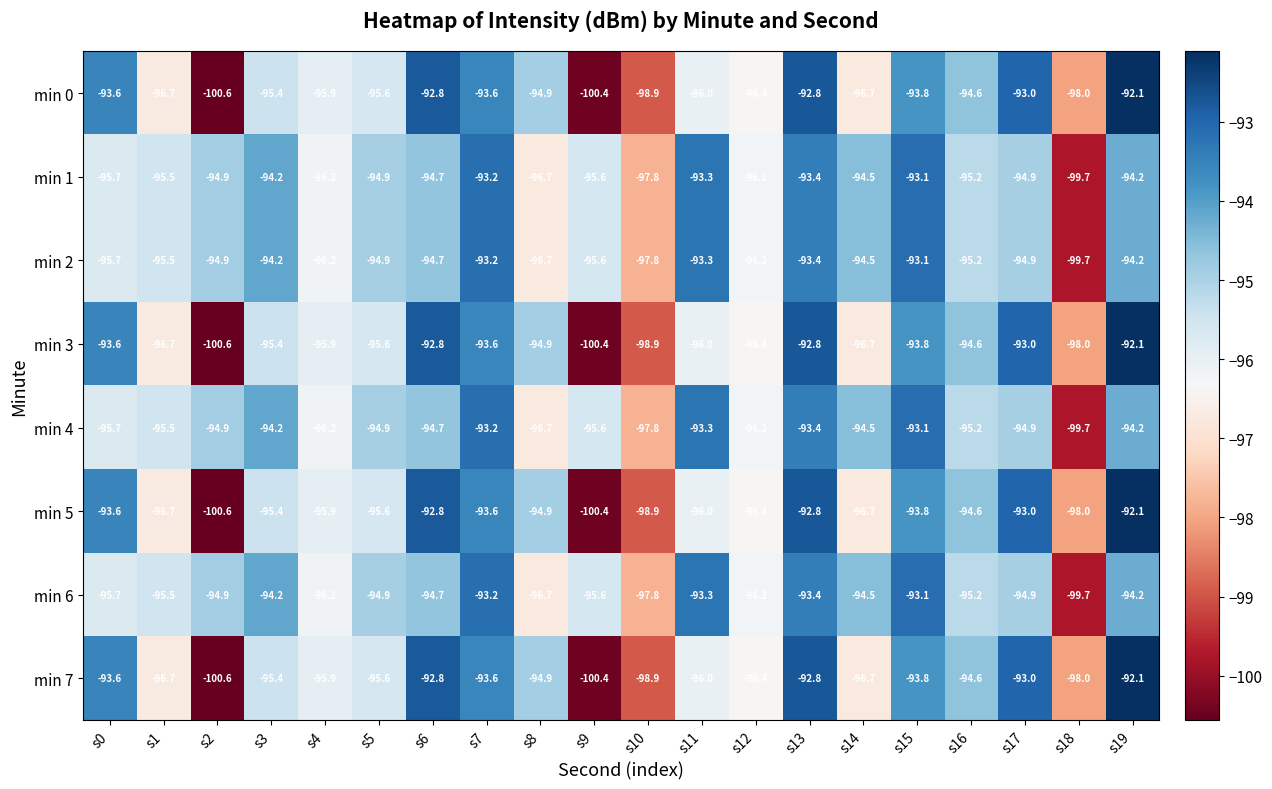

What is the difference between the min 4 values at s7 and s3?

1.0